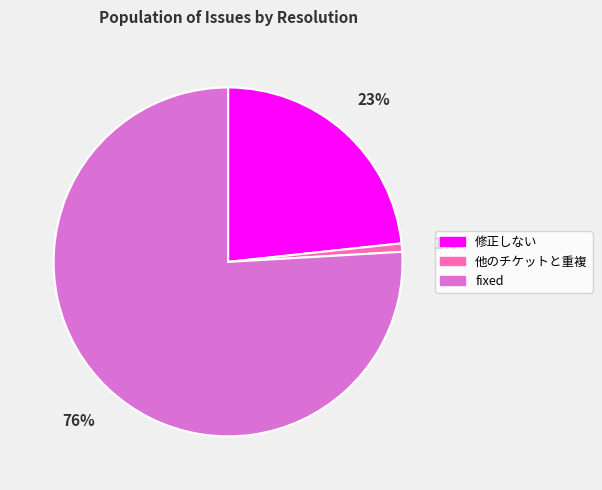

Which category has the biggest portion of the pie?

fixed